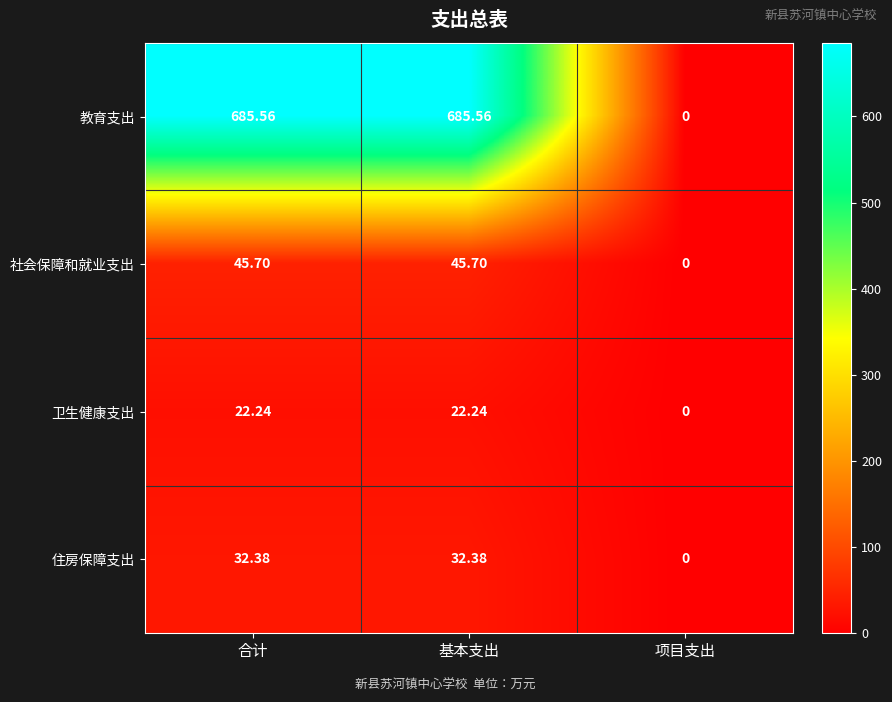

Count the number of data series in this chart.

4